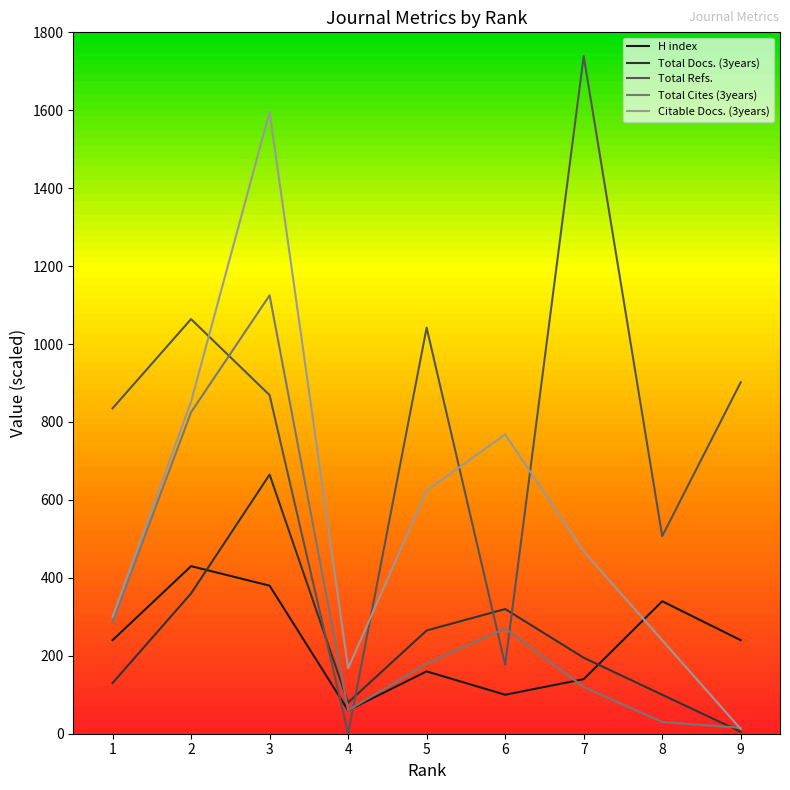

Is this an area chart (filled region under the line)?

No